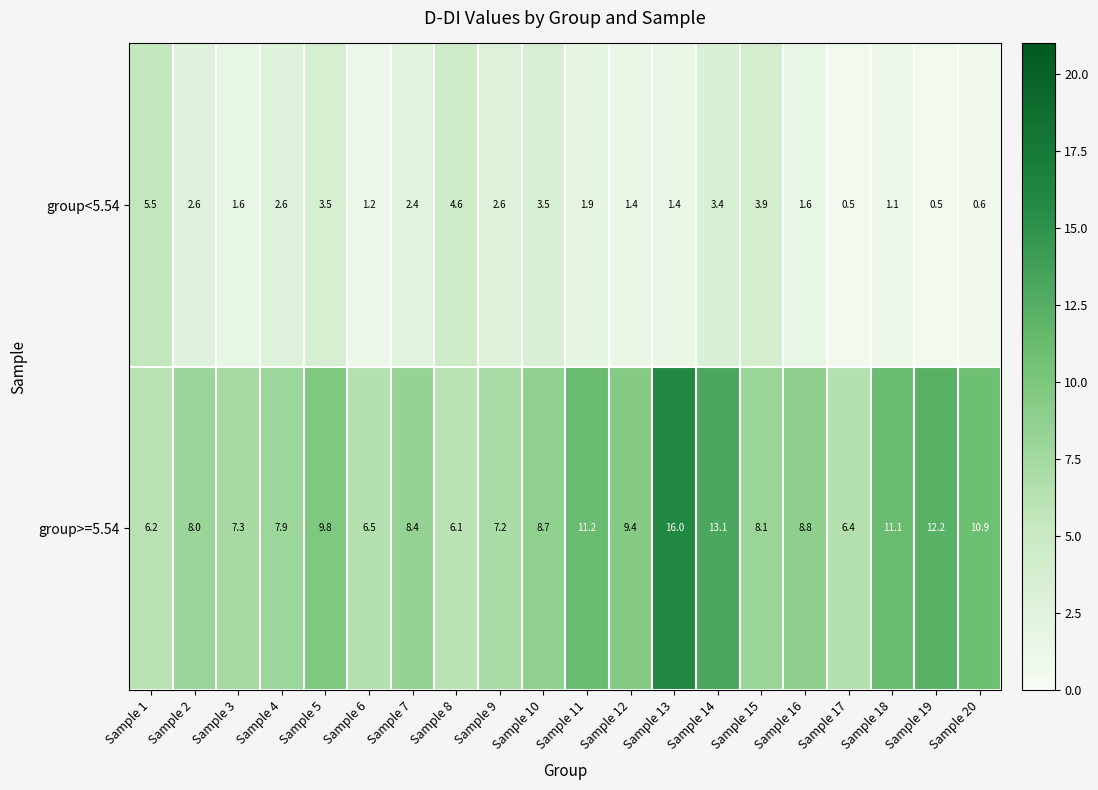

At which category is the sum across all series the highest?

Sample 13